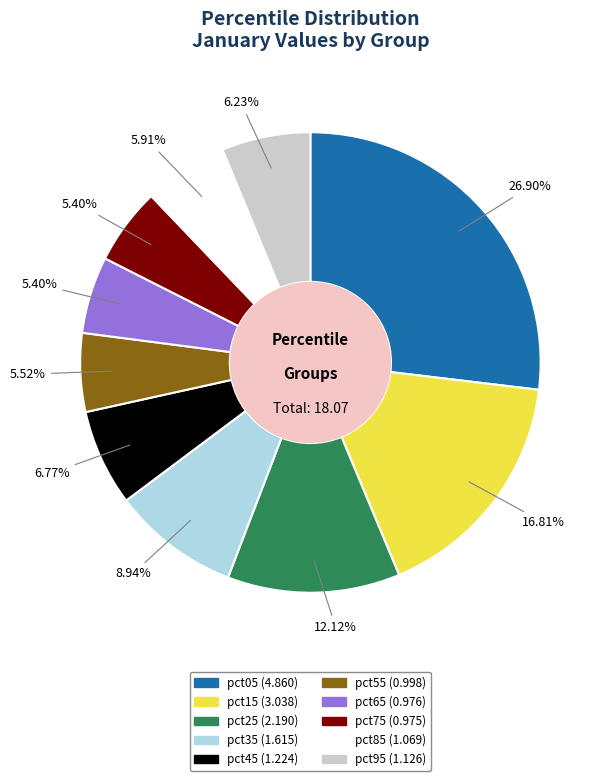

Do pct55 and pct85 together represent more than half of the pie?

No